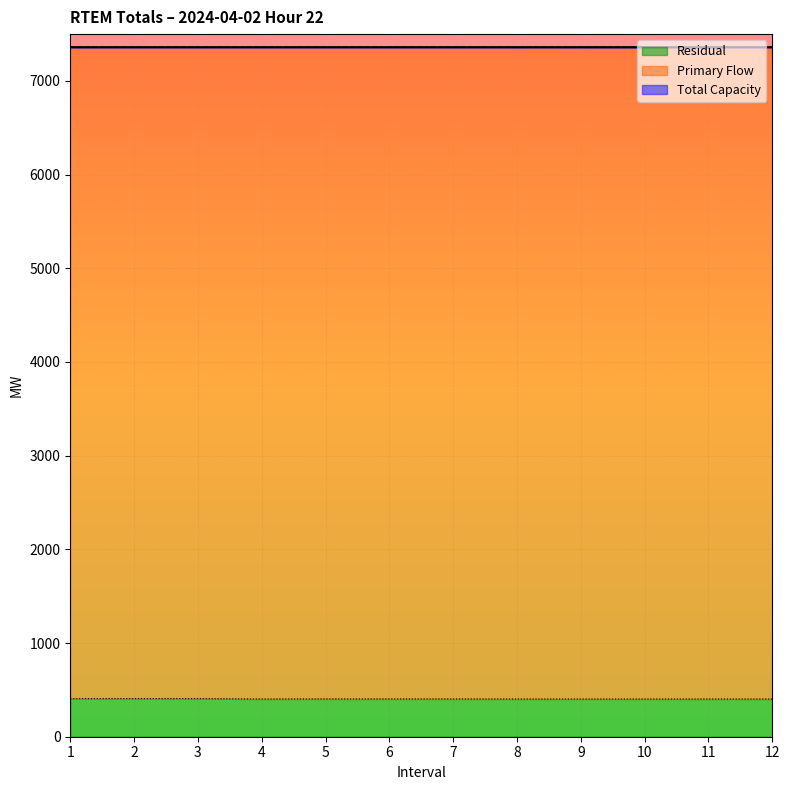

Where is Total Capacity nearest to the value 7360?

1